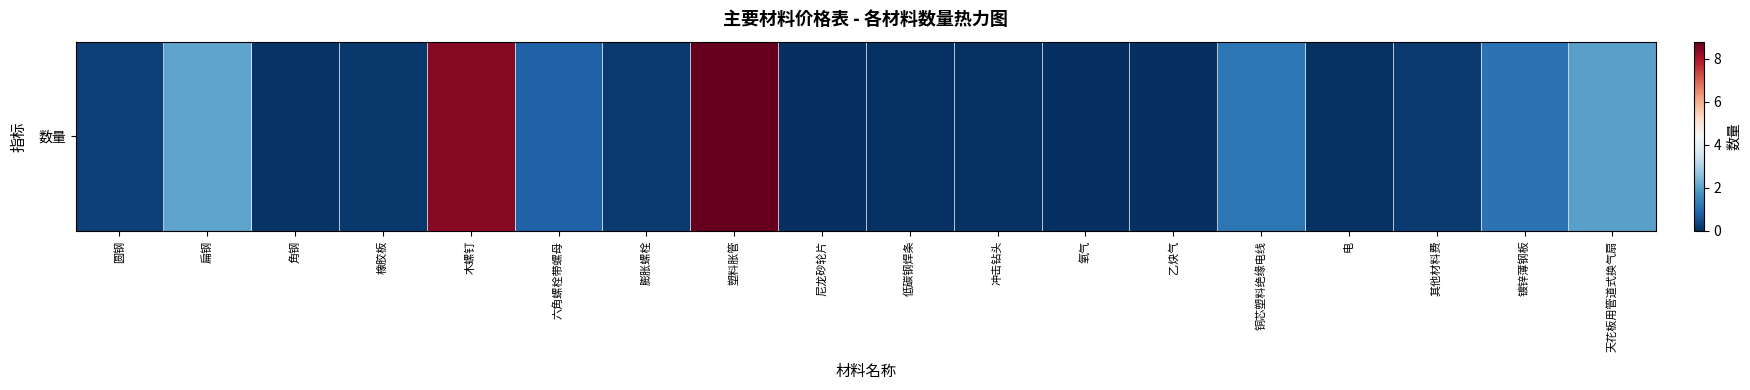

Which label corresponds to the largest value in the chart?

塑料胀管